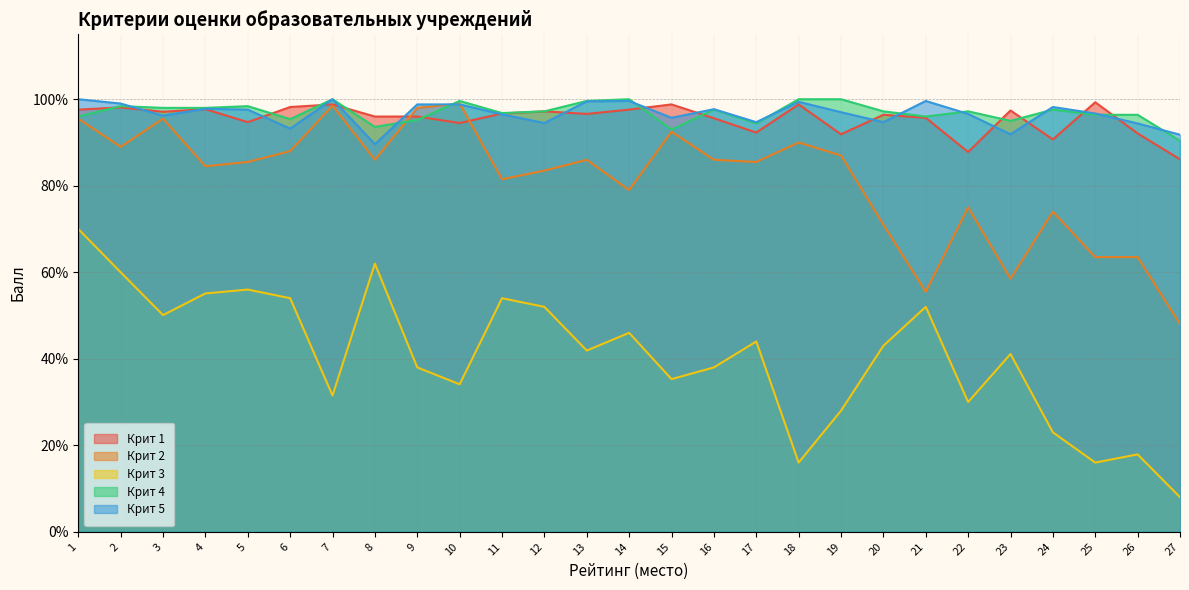

Between 14 and 24, which series saw the biggest shift?

Крит 3